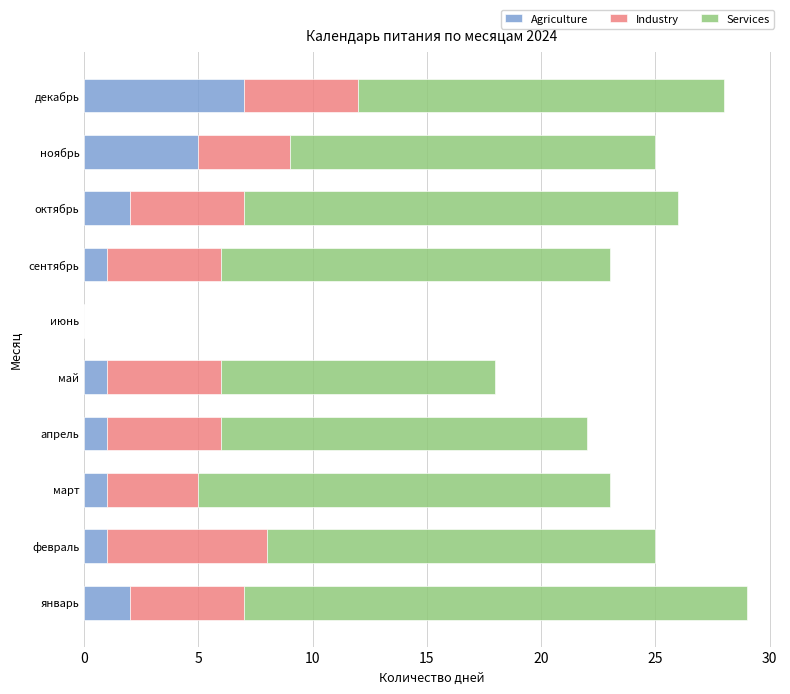

What is the sum of all Agriculture values?

21